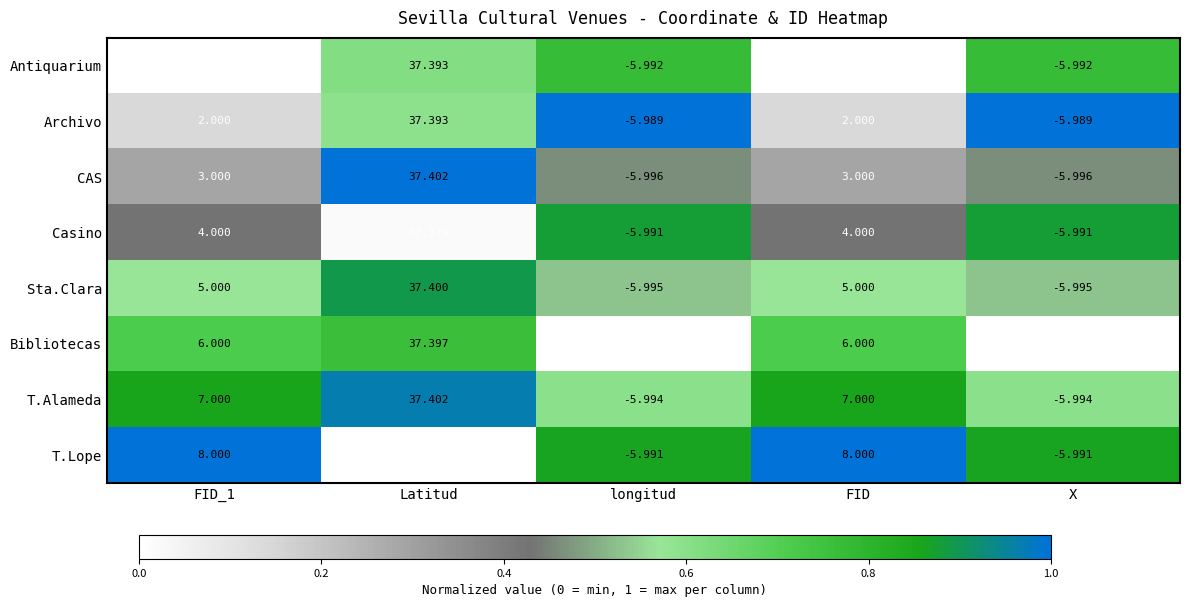

Is the value of T.Lope at FID_1 greater than the value of Archivo at X?

Yes